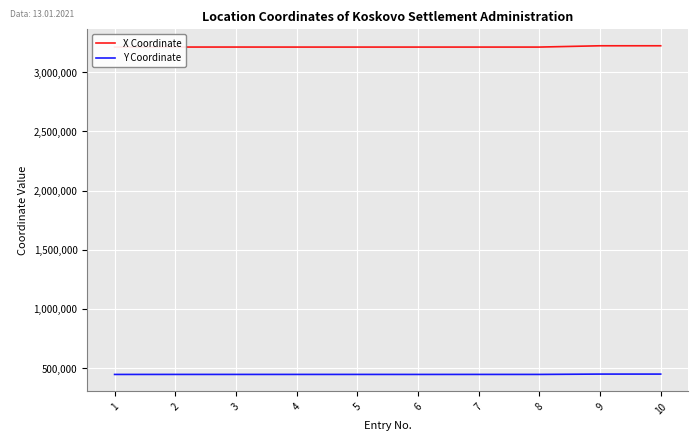

Is it true that Y Coordinate equals 446539 at 1?

True